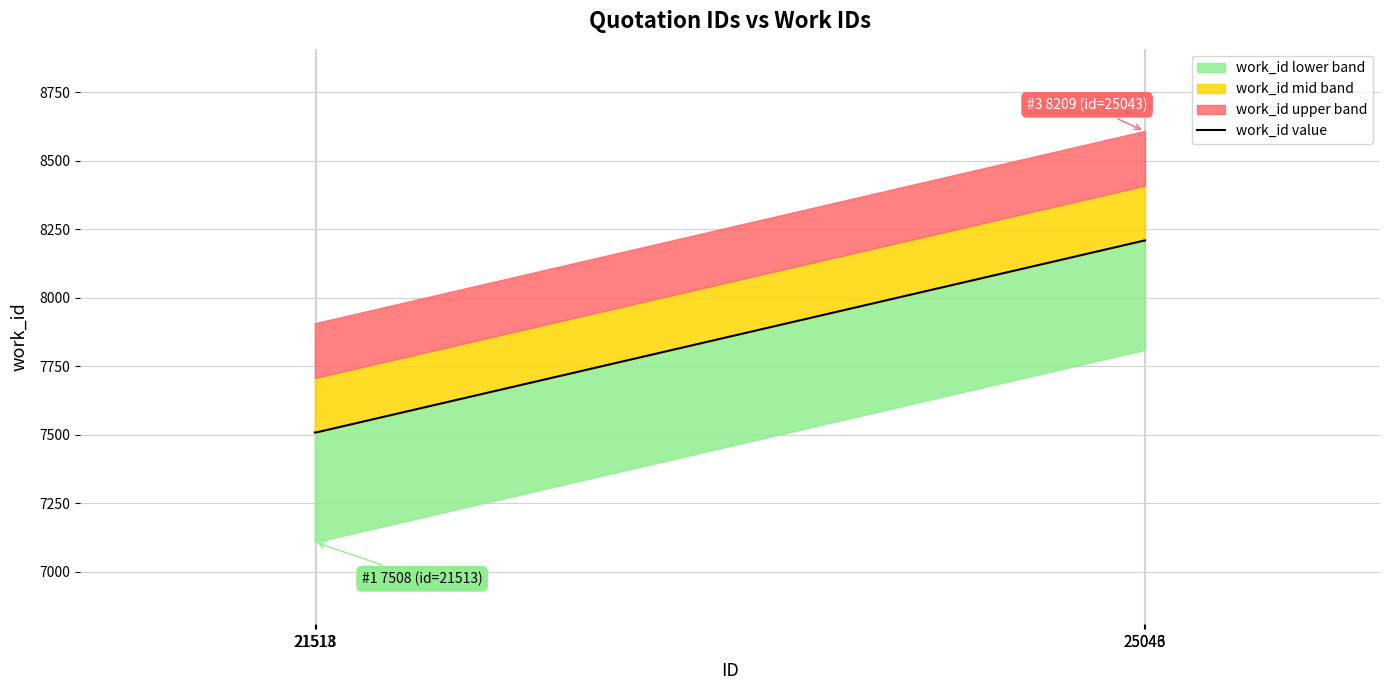

Which label corresponds to the smallest value in the chart?

21513